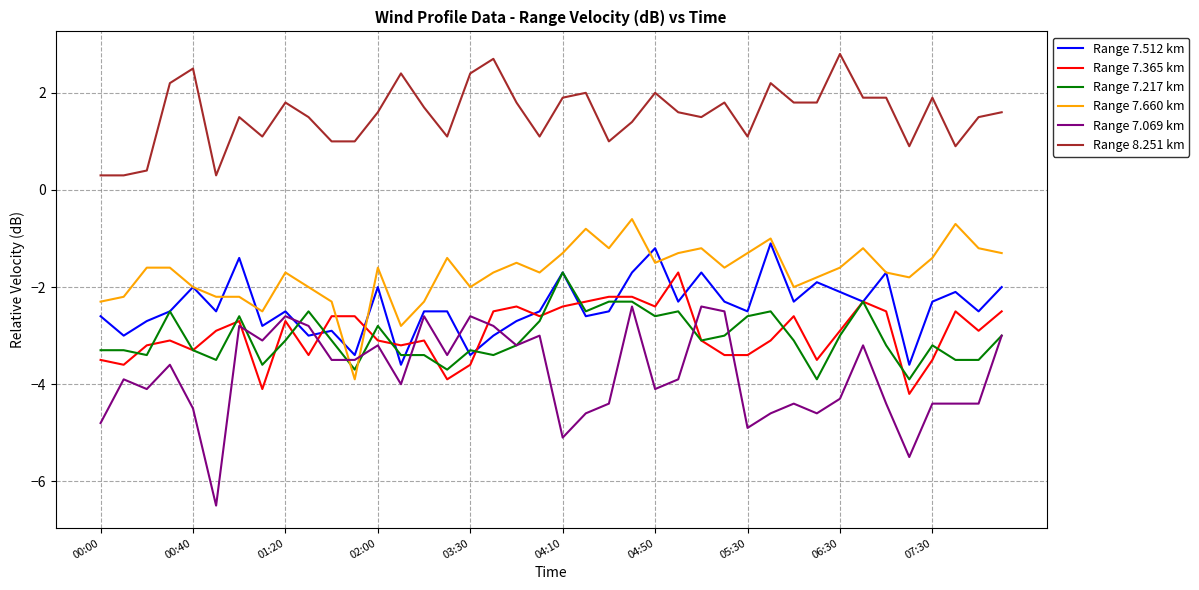

Which series has the largest total across all categories?

Range 8.251 km